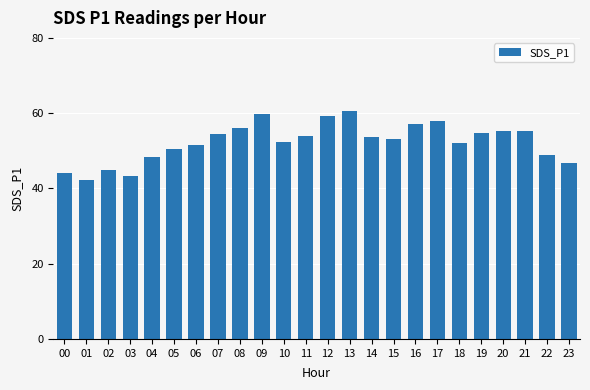

What is the difference between the values at 20 and 15?

2.1